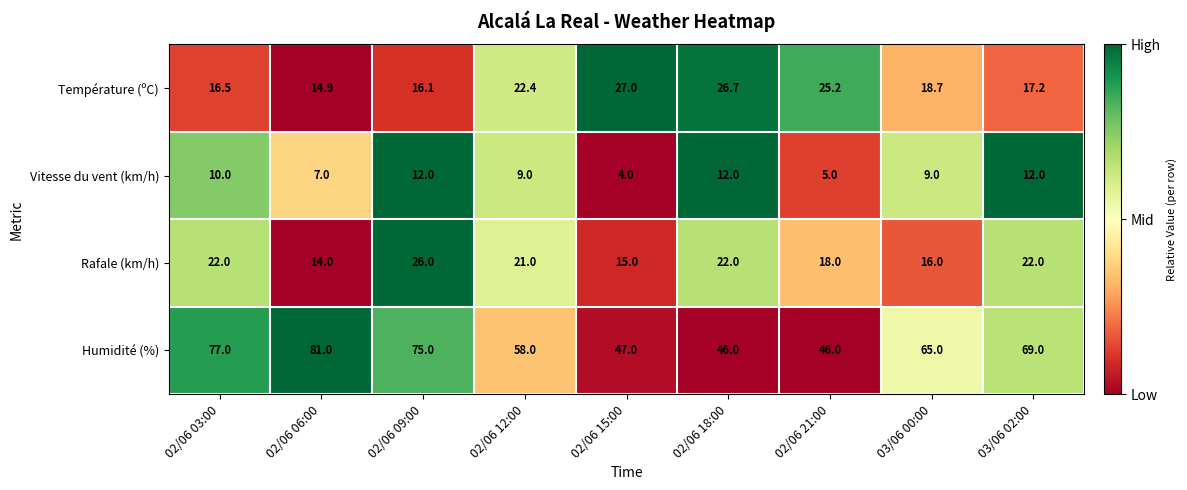

List the series in order of their peak value, lowest first.

Vitesse du vent (km/h), Rafale (km/h), Température (ºC), Humidité (%)